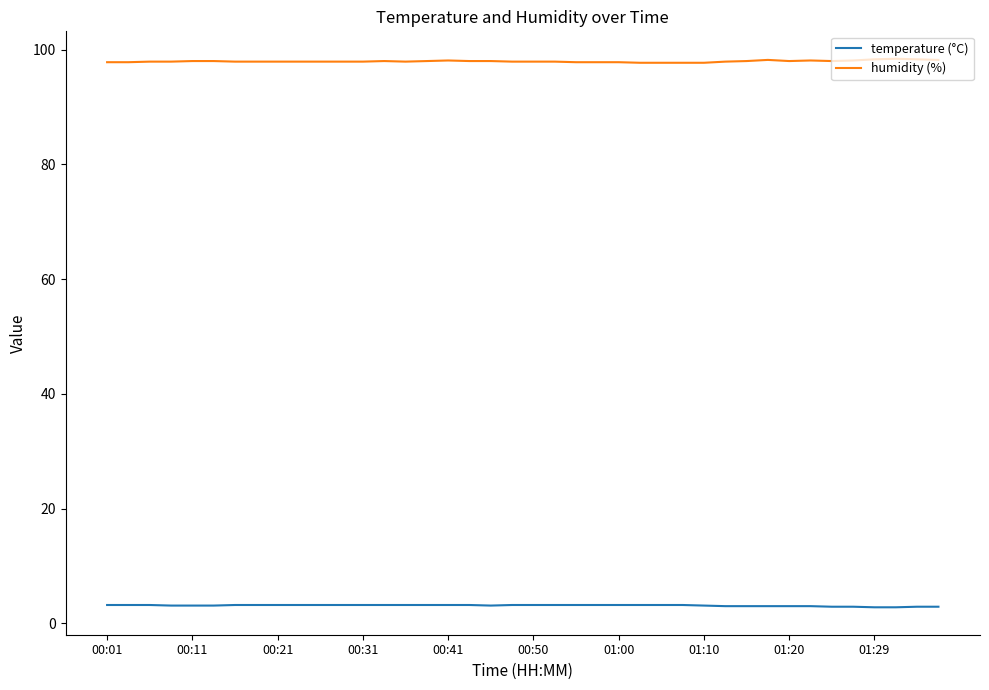

What is the smallest value displayed?

2.8